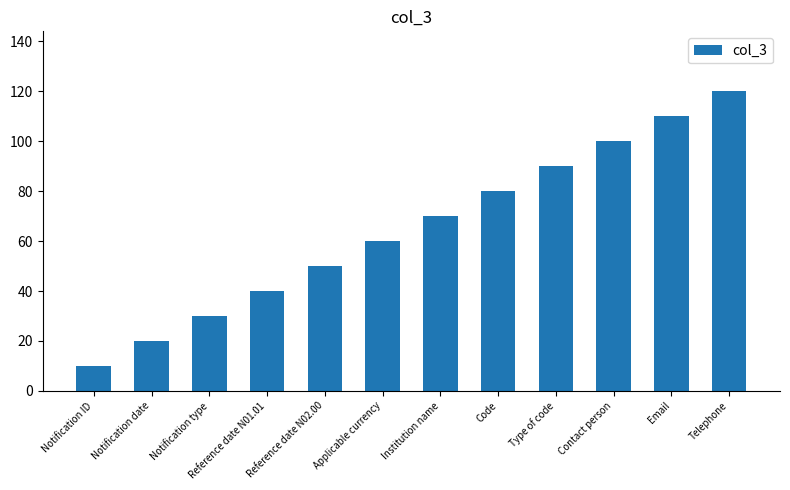

Reading left to right, extract all data points from this chart.

Notification ID=10	Notification date=20	Notification type=30	Reference date N01.01=40	Reference date N02.00=50	Applicable currency=60	Institution name=70	Code=80	Type of code=90	Contact person=100	Email=110	Telephone=120